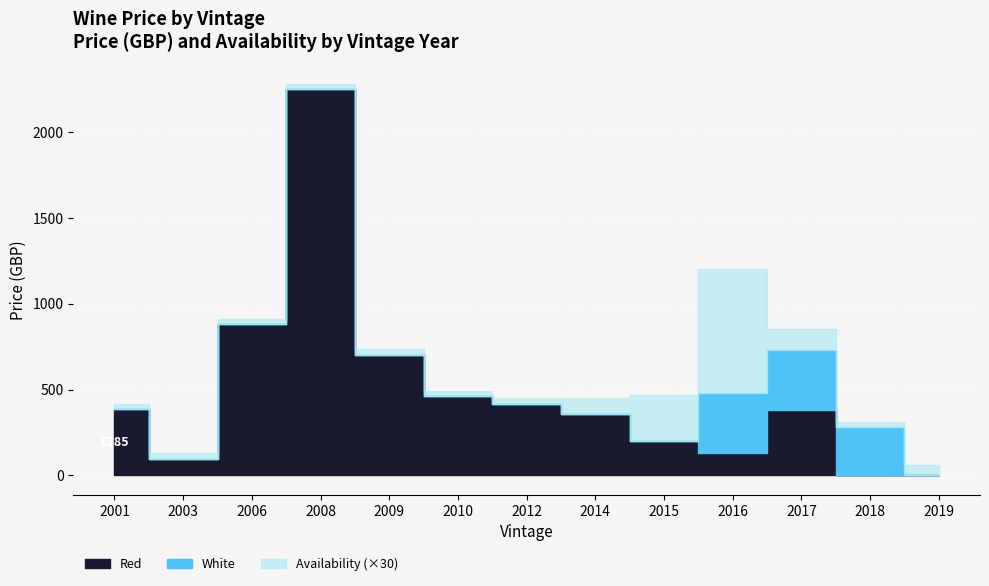

Between 2018 and 2006, which is larger?

2006